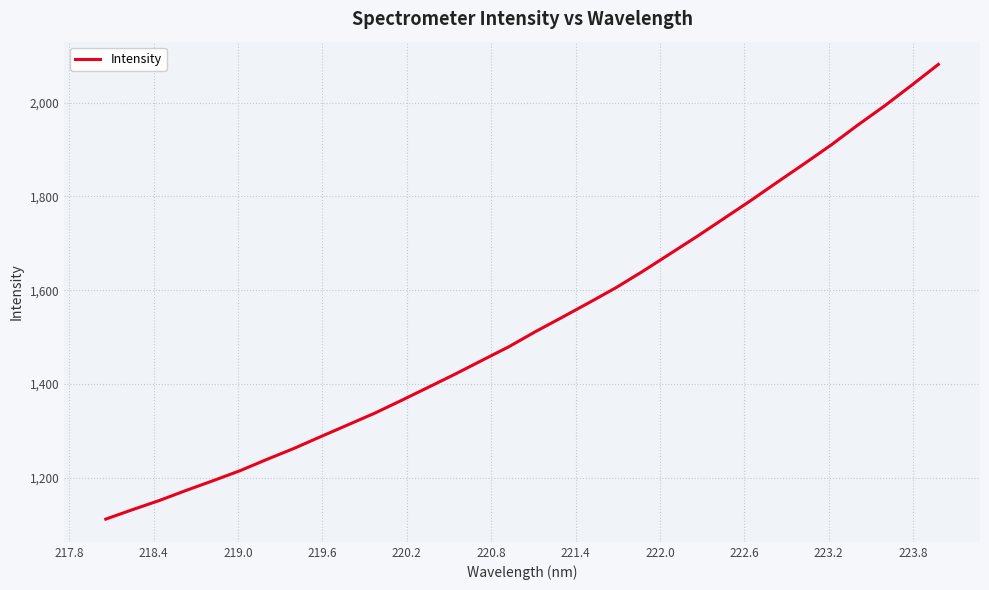

What is the difference between the maximum and minimum values?

970.3